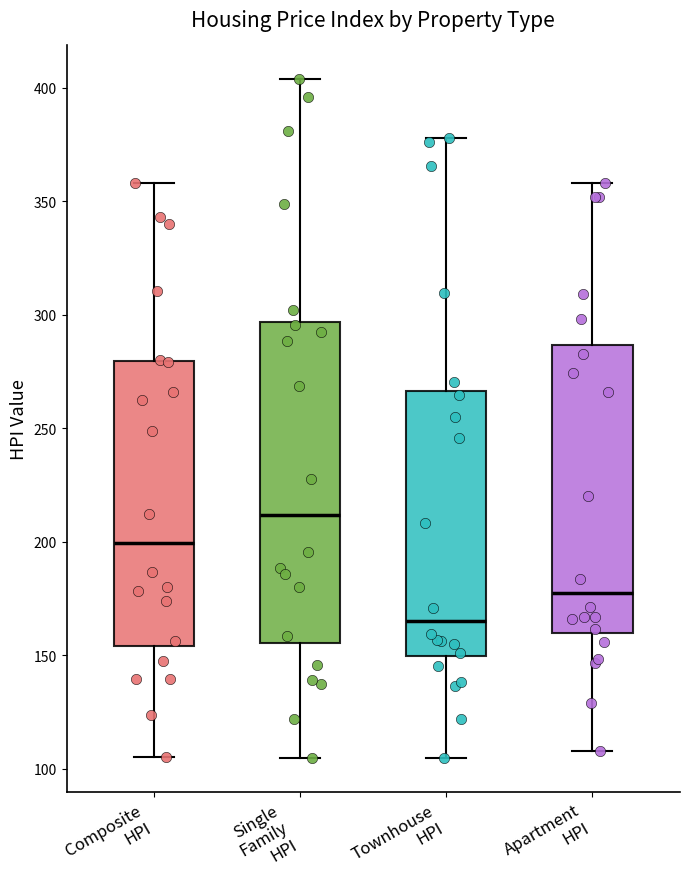

Where is the upper edge of the box for Composite HPI on the y-axis? The values are not printed on the chart, so give them approximately, as read against the axis.

280